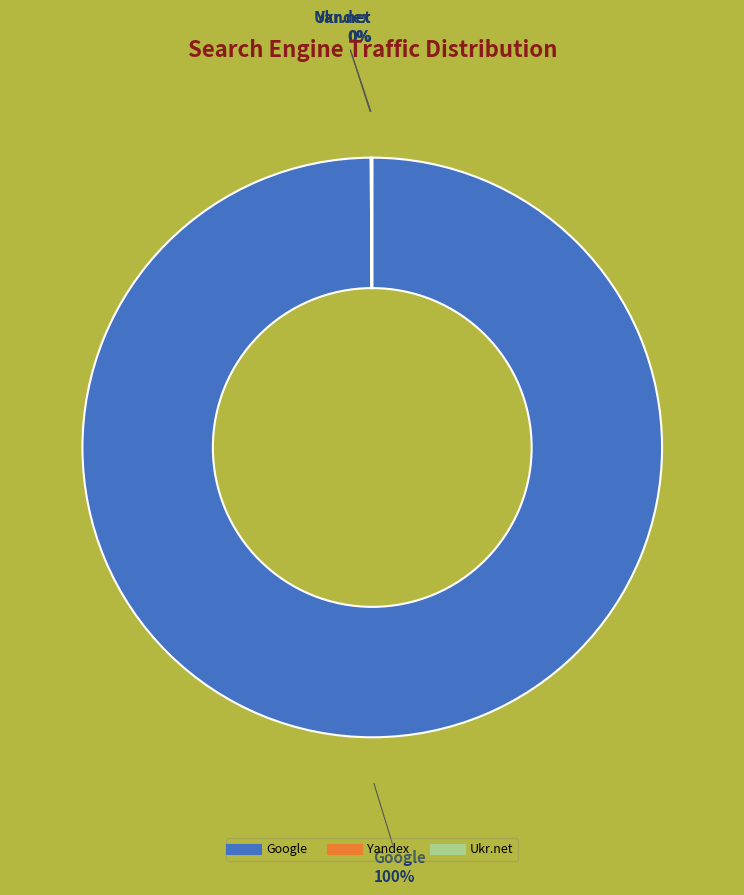

Does any single category account for the majority?

Yes